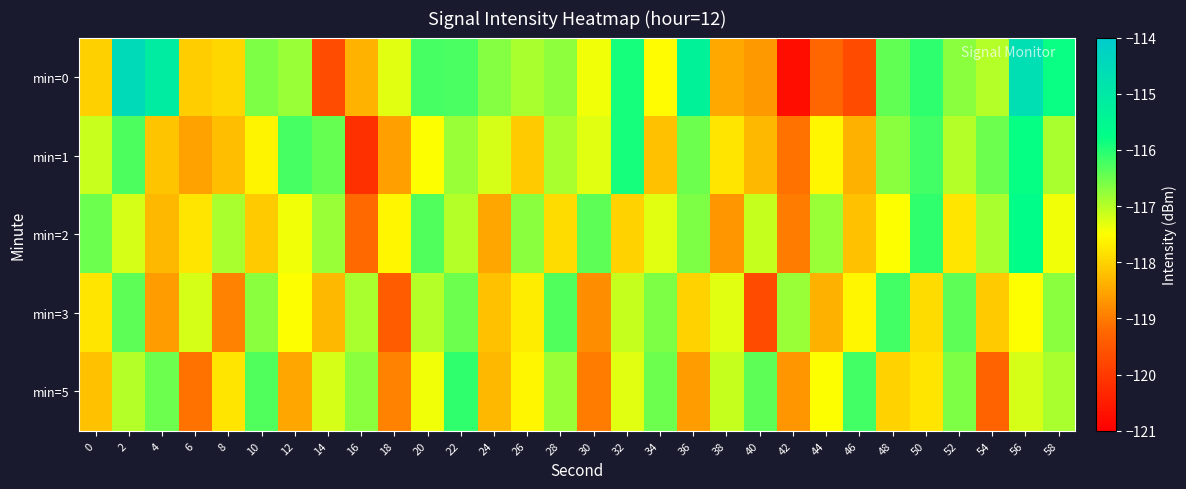

Which has a higher value, 56 or 26?

56